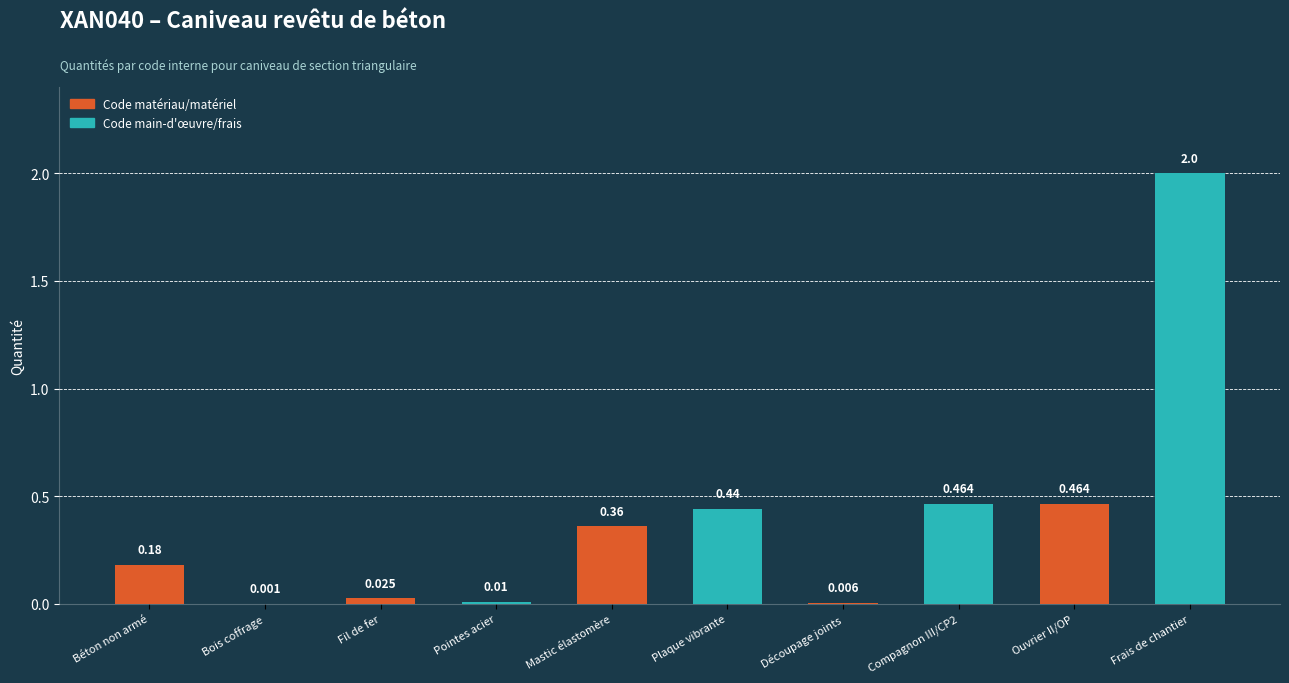

At which category does the chart reach its peak across all series?

Frais de chantier